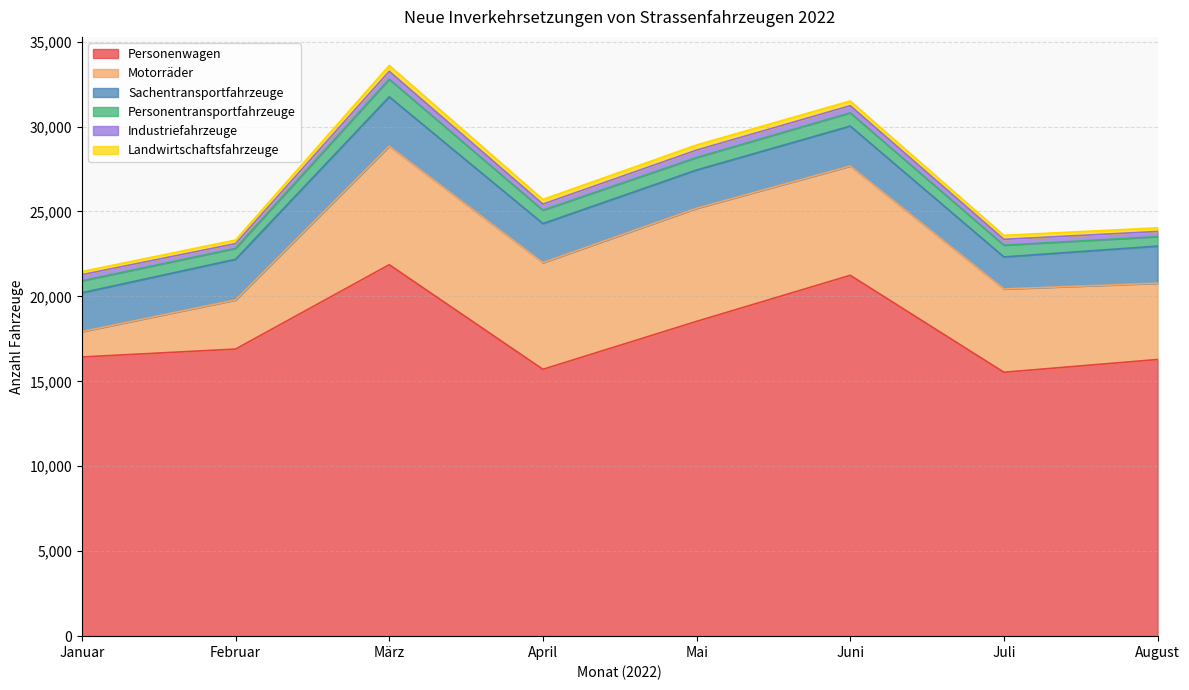

Which label corresponds to the smallest value in the chart?

Januar